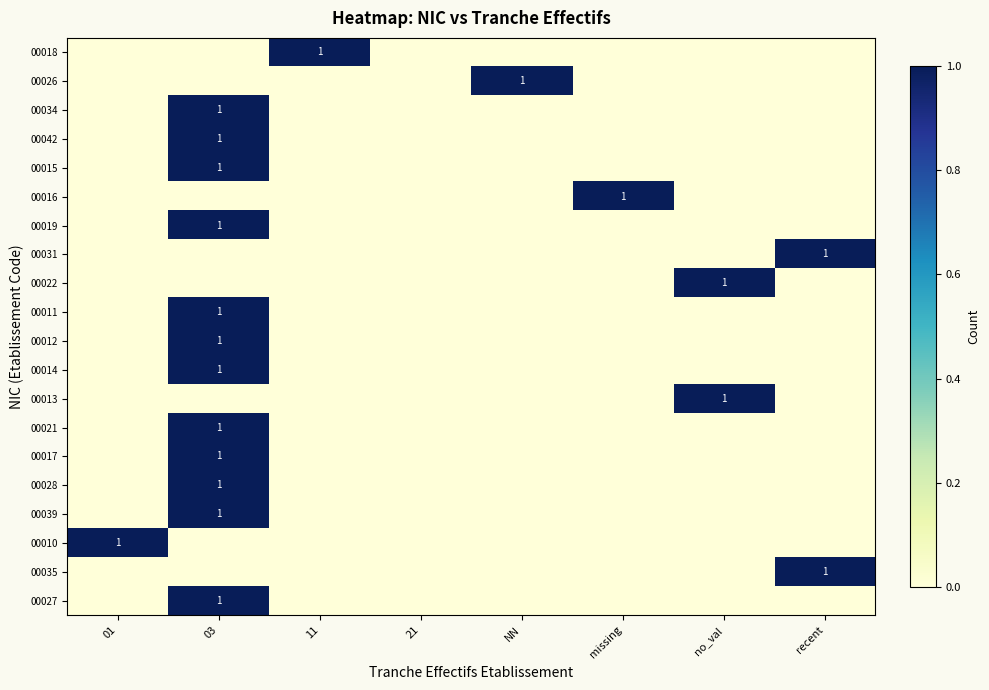

Is it true that 00011 equals 1 at 03?

True